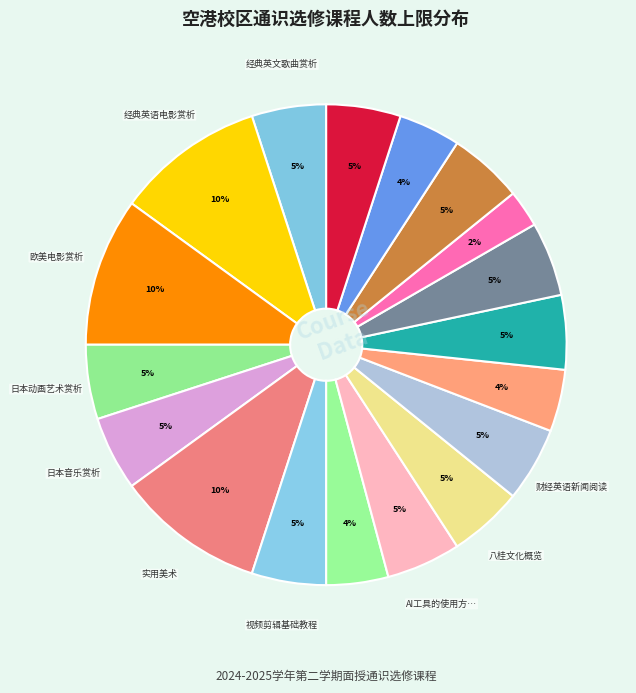

Which slice is the smallest?

改变社会的心理学